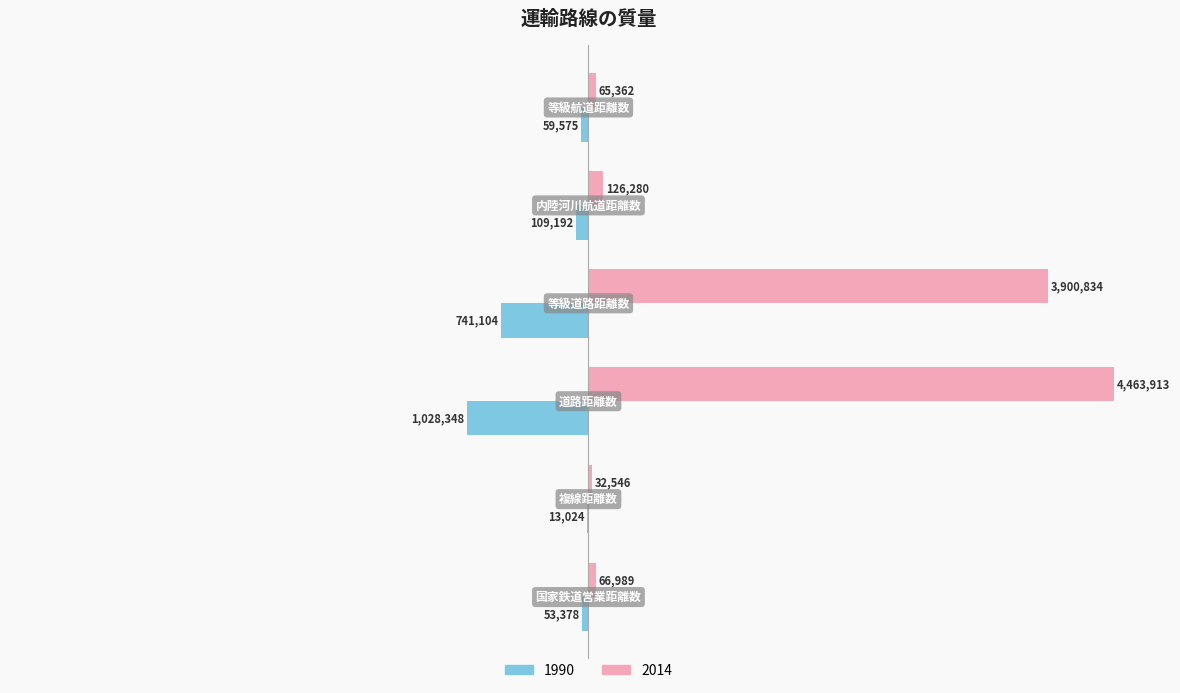

What are all the series names shown in the legend?

1990, 2014